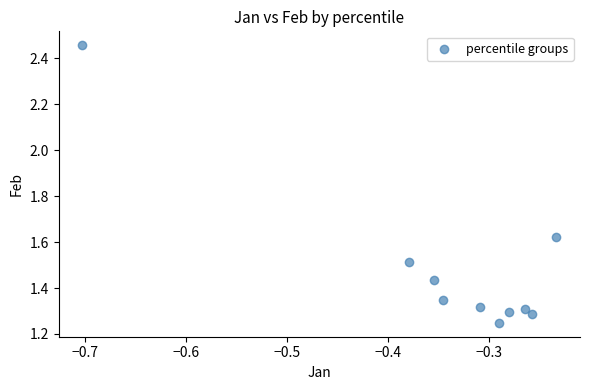

What is the range of X values (max minus min)?

0.5